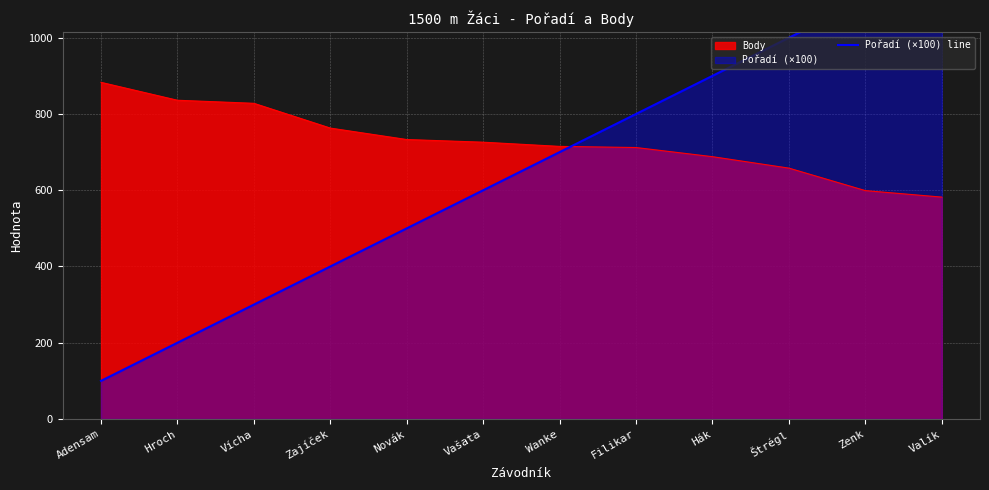

At which label is the value closest to 650?

Vašata